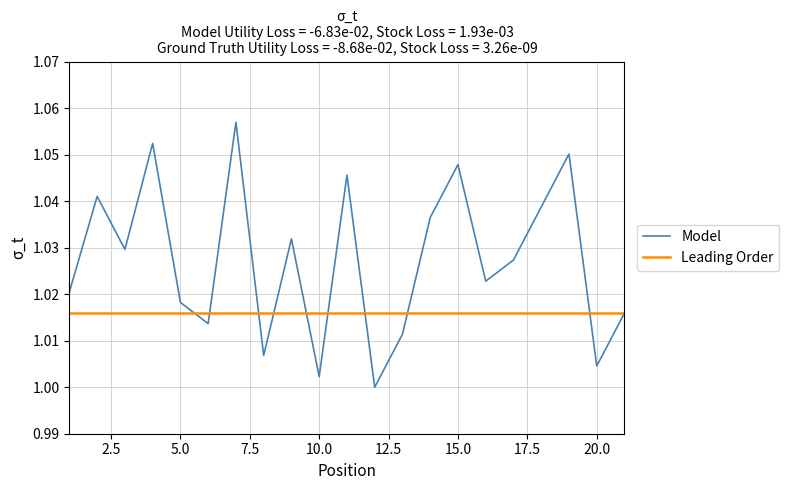

Which series has the widest spread of values?

Model